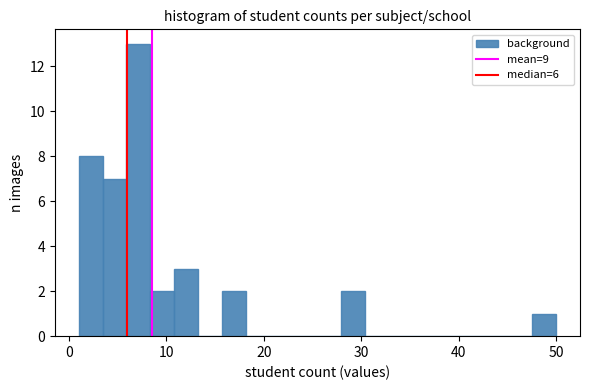

Around what value on the x-axis is the tallest bar? Give the approximate position of its centre, as read against the axis.

7